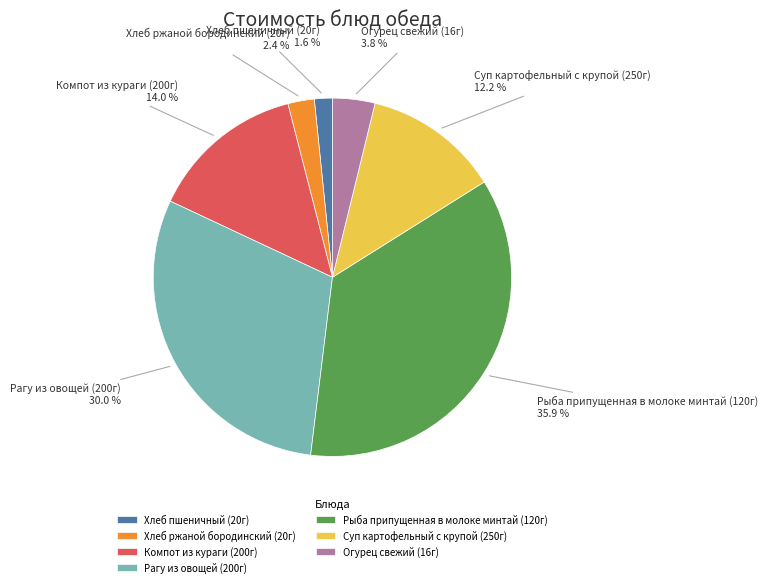

Which category has the biggest portion of the pie?

Рыба припущенная в молоке минтай (120г)